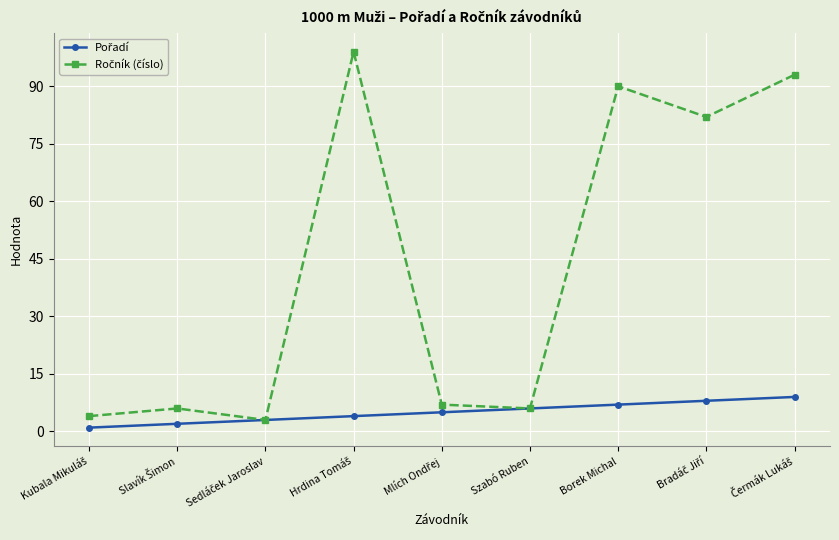

What is the greatest value displayed?

99